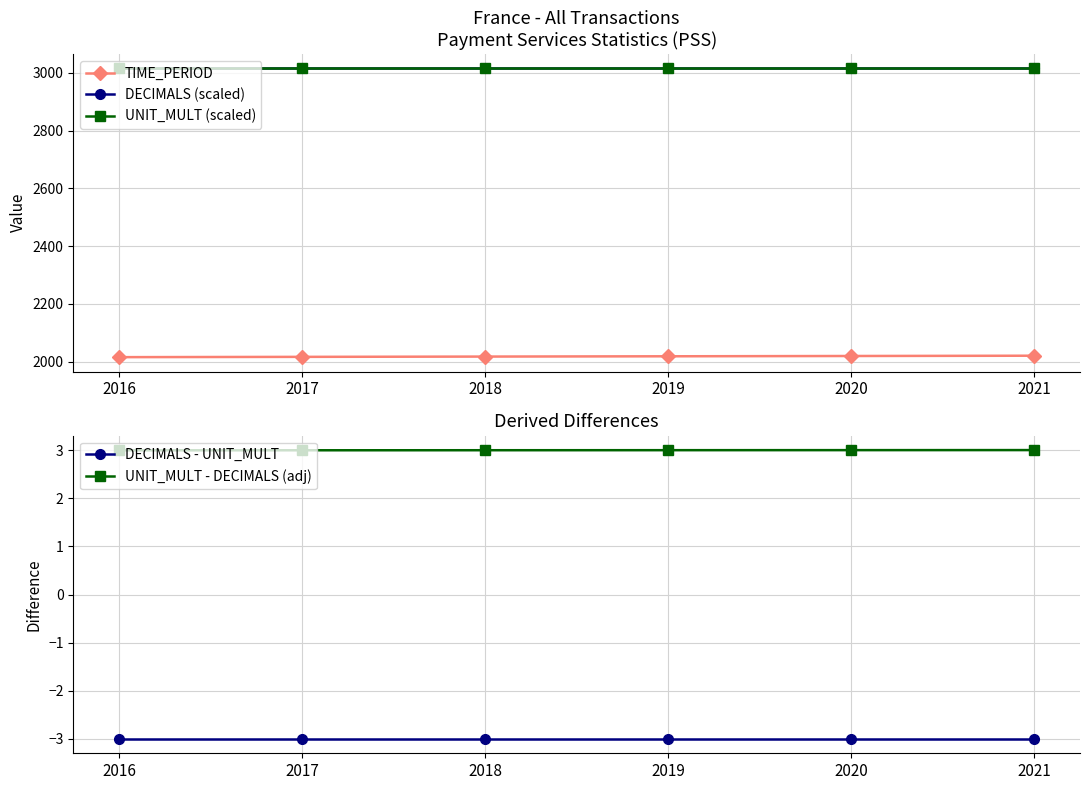

At how many categories does at least one series exceed 1242?

6